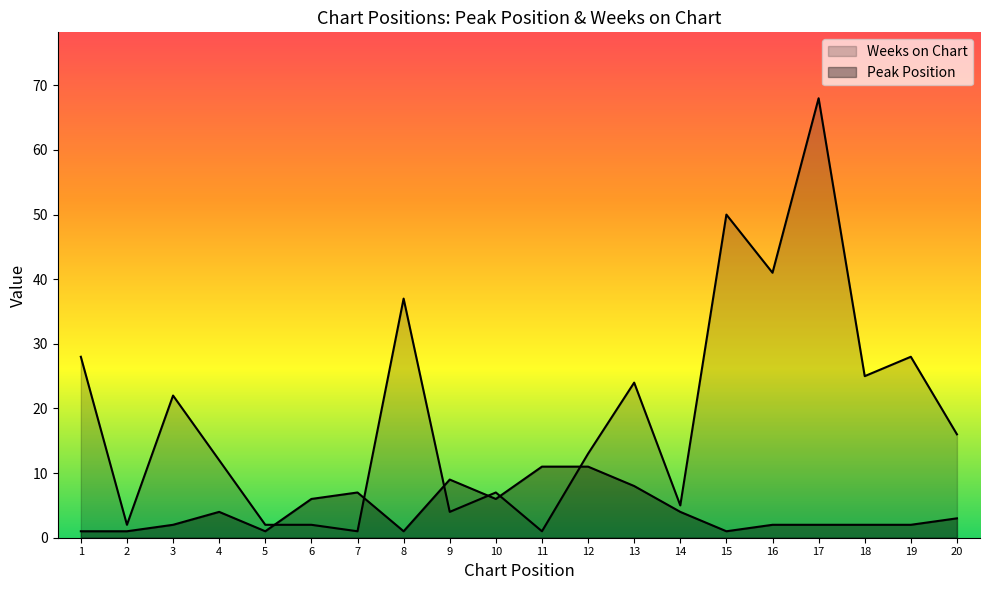

What is the difference between the highest and lowest values at 14?

1